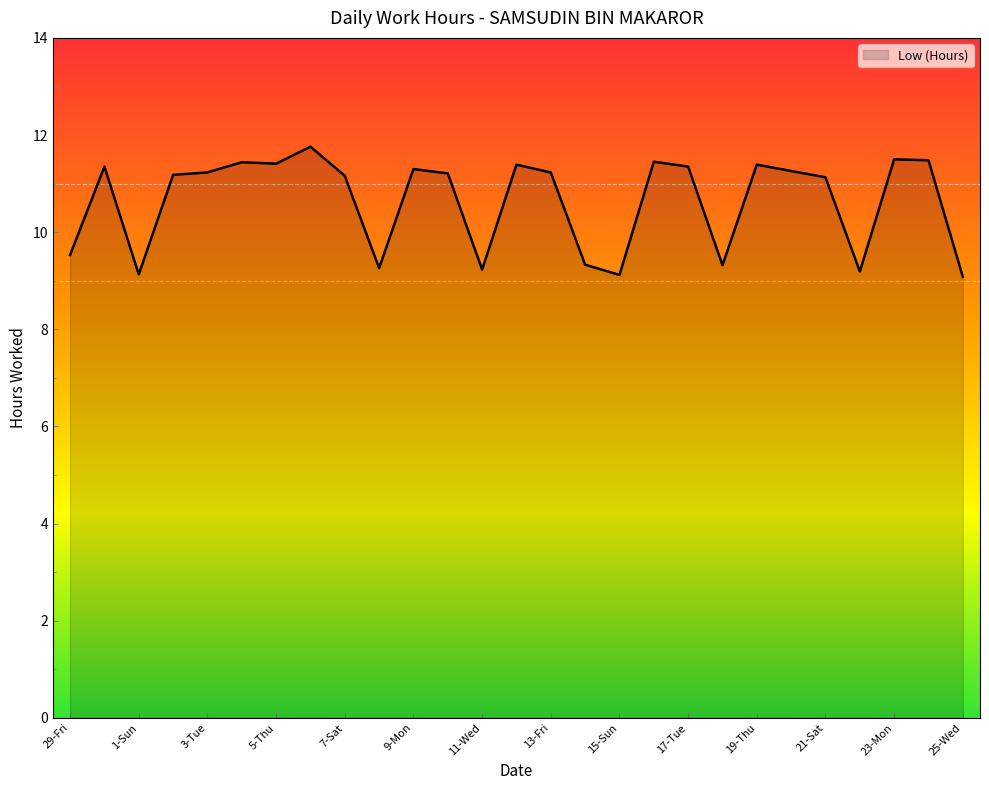

What is the difference between the maximum and minimum values?

2.7